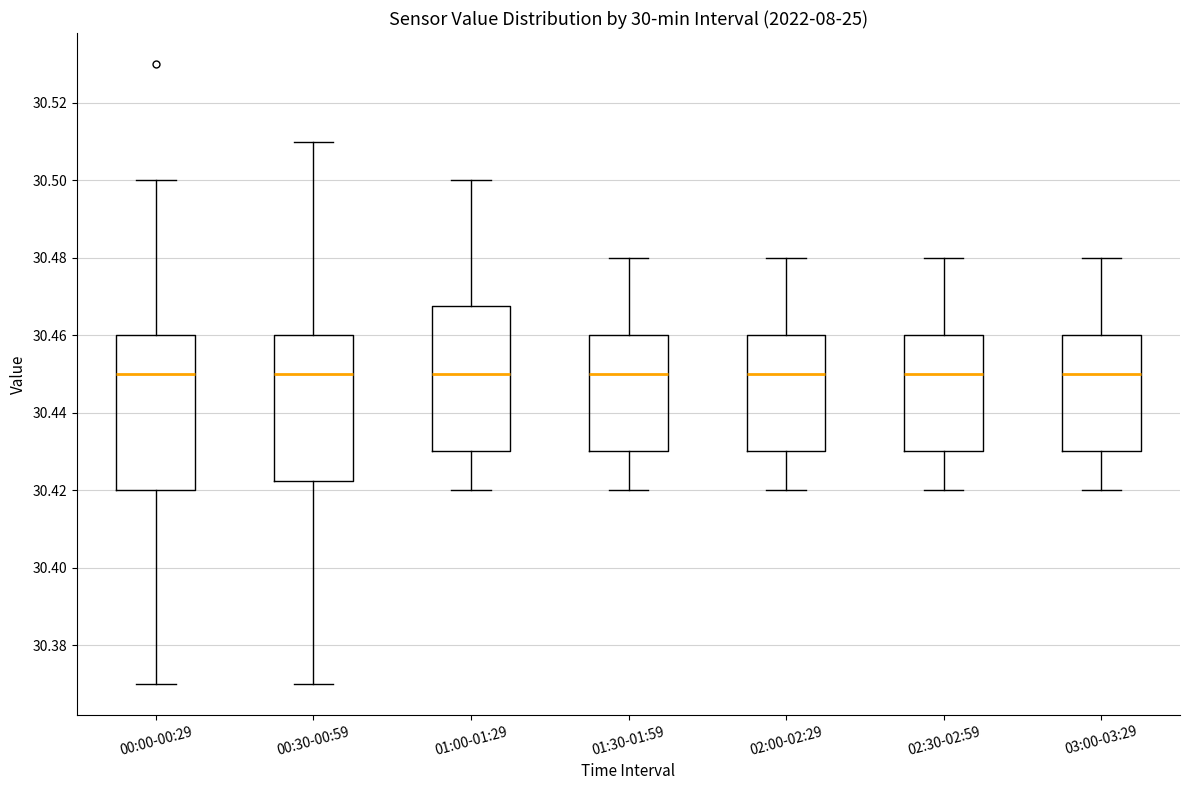

Reading left to right, transcribe this box plot: for each box, give where its median line is, the range the box spans, and where its two whiskers end, as read against the y-axis. The values are not printed on the chart, so give them approximately, as read against the axis.

00:00-00:29: median 30.450, box 30.420 to 30.460, whiskers 30.370 to 30.500
00:30-00:59: median 30.450, box 30.422 to 30.460, whiskers 30.370 to 30.510
01:00-01:29: median 30.450, box 30.430 to 30.468, whiskers 30.420 to 30.500
01:30-01:59: median 30.450, box 30.430 to 30.460, whiskers 30.420 to 30.480
02:00-02:29: median 30.450, box 30.430 to 30.460, whiskers 30.420 to 30.480
02:30-02:59: median 30.450, box 30.430 to 30.460, whiskers 30.420 to 30.480
03:00-03:29: median 30.450, box 30.430 to 30.460, whiskers 30.420 to 30.480